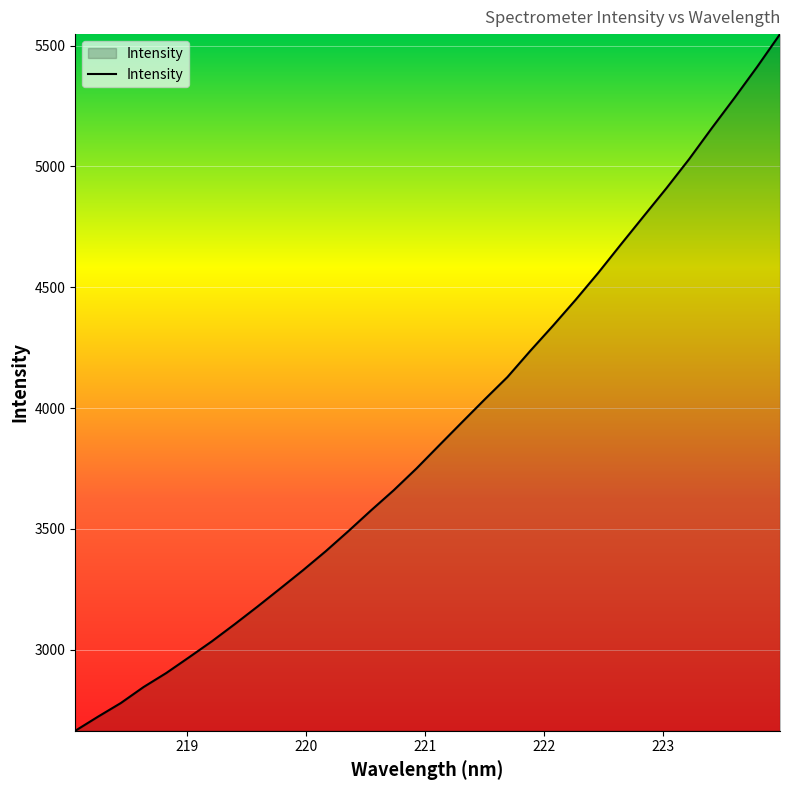

What is the sum of all values?

125012.1